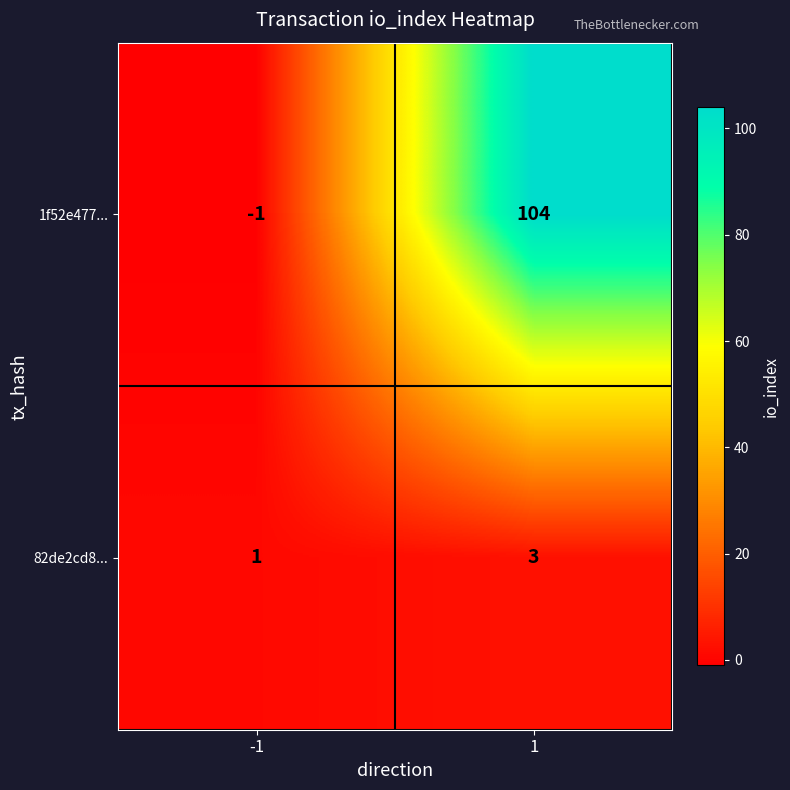

True or false: 1f52e477... has a value of -1 at -1.

True